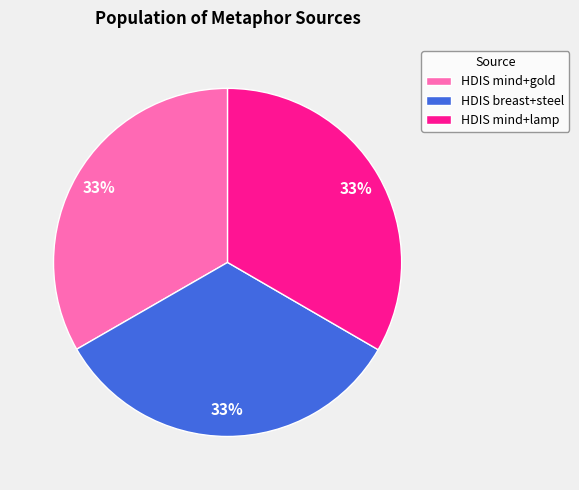

Is the sum of HDIS mind+gold and HDIS breast+steel greater than half?

Yes